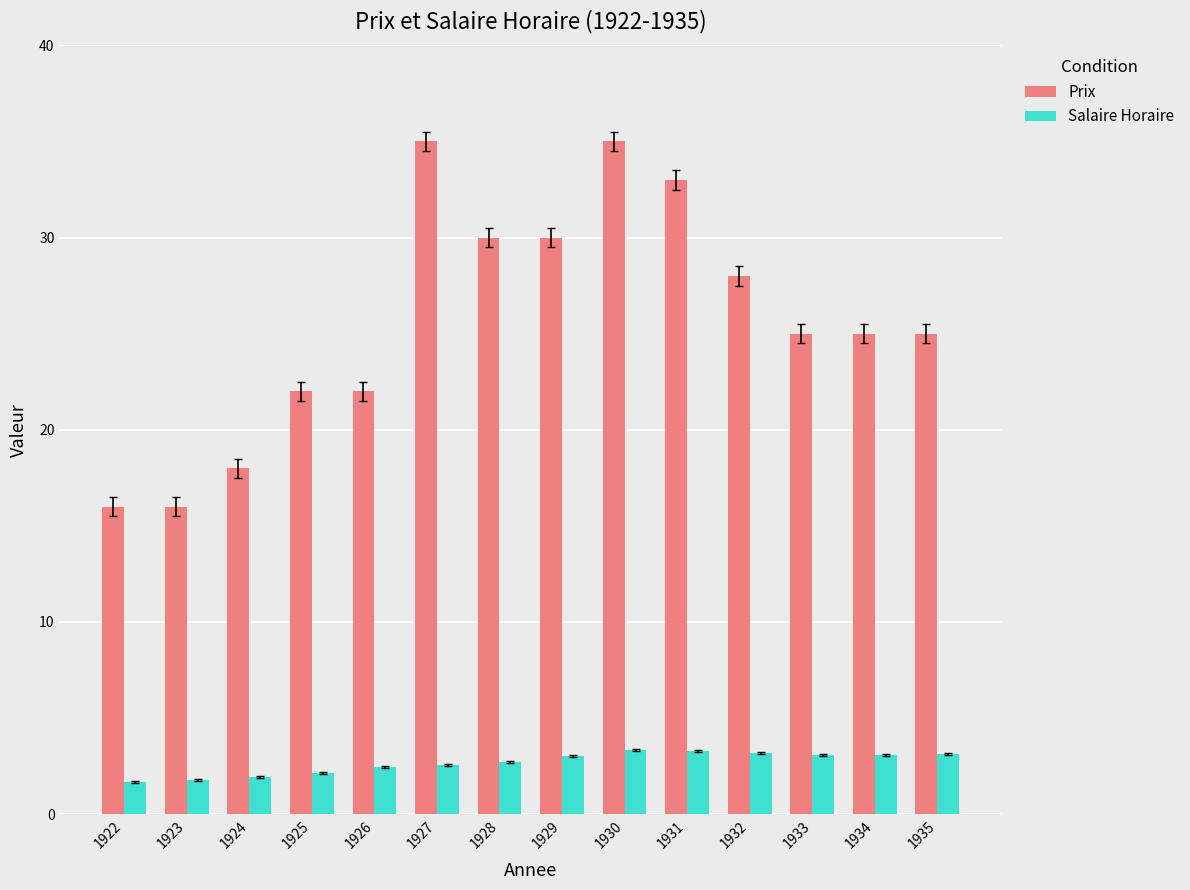

What is the value of the Salaire Horaire bar at the 5th from the left?

2.5